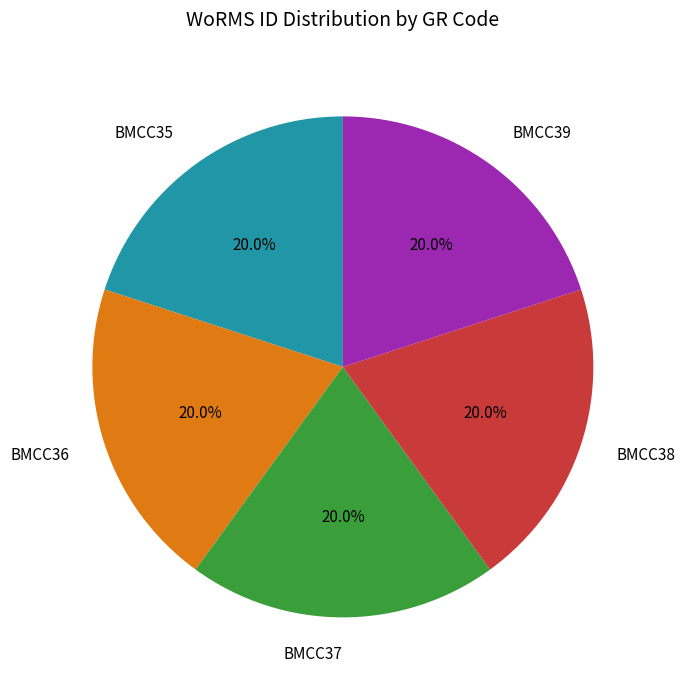

To the nearest percent, what percentage of the pie is BMCC38?

20%